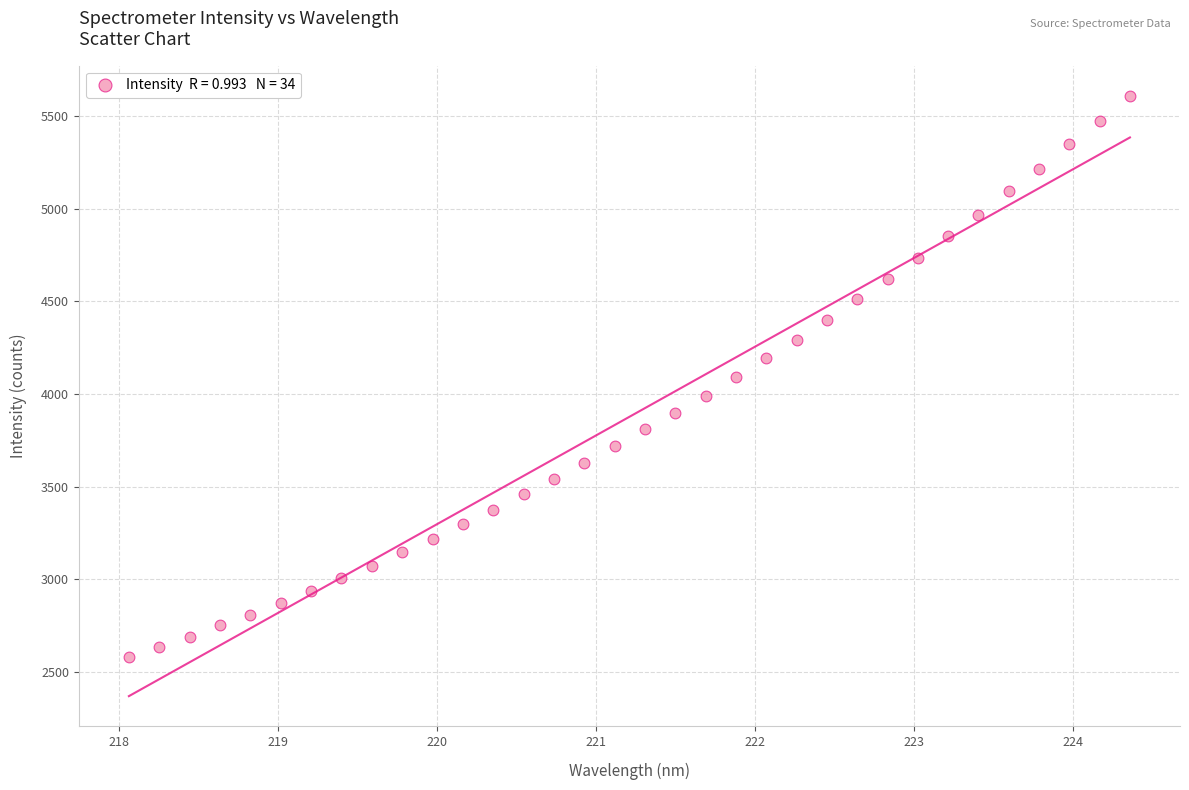

What is the range of X values (max minus min)?

6.3